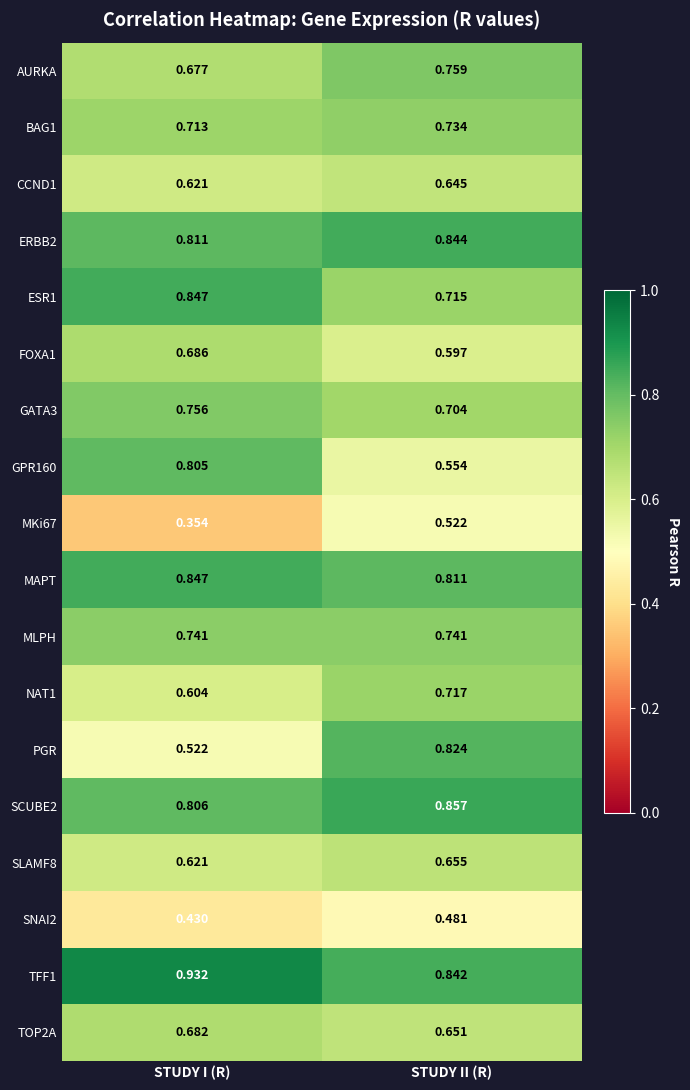

Which series changed the most between STUDY I (R) and STUDY II (R)?

PGR